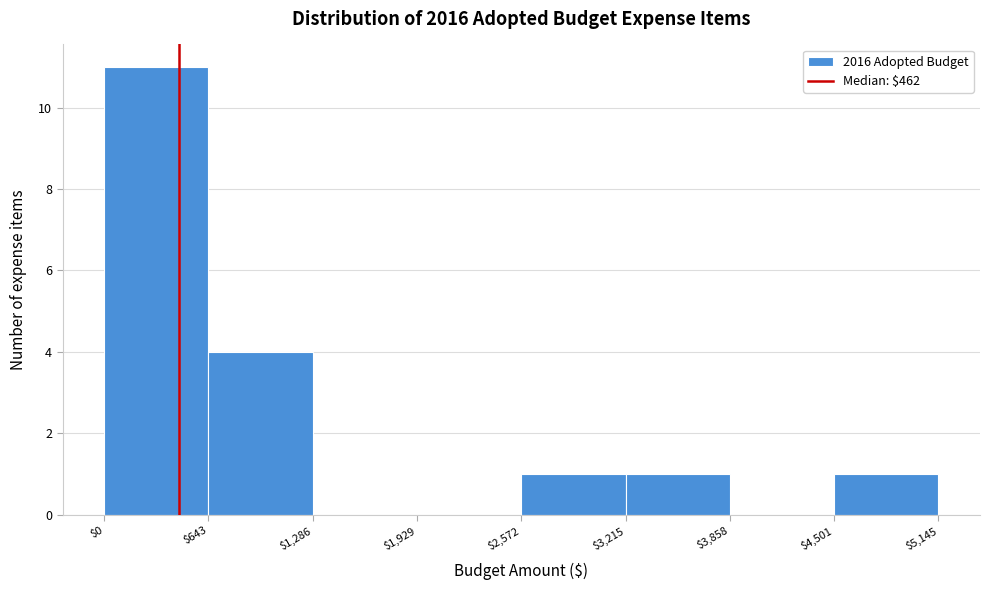

Which range on the x-axis has the tallest bar?

$0 to $643